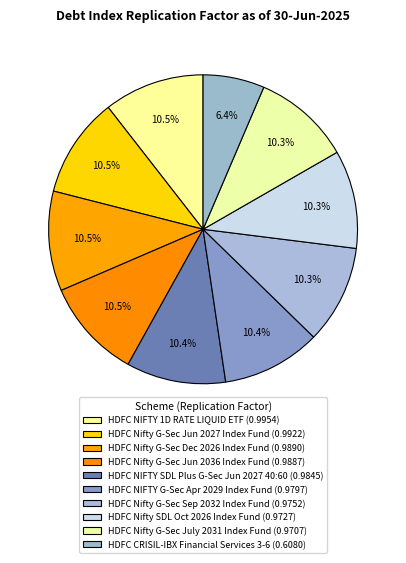

True or false: HDFC NIFTY 1D RATE LIQUID ETF accounts for 3% of the total.

False